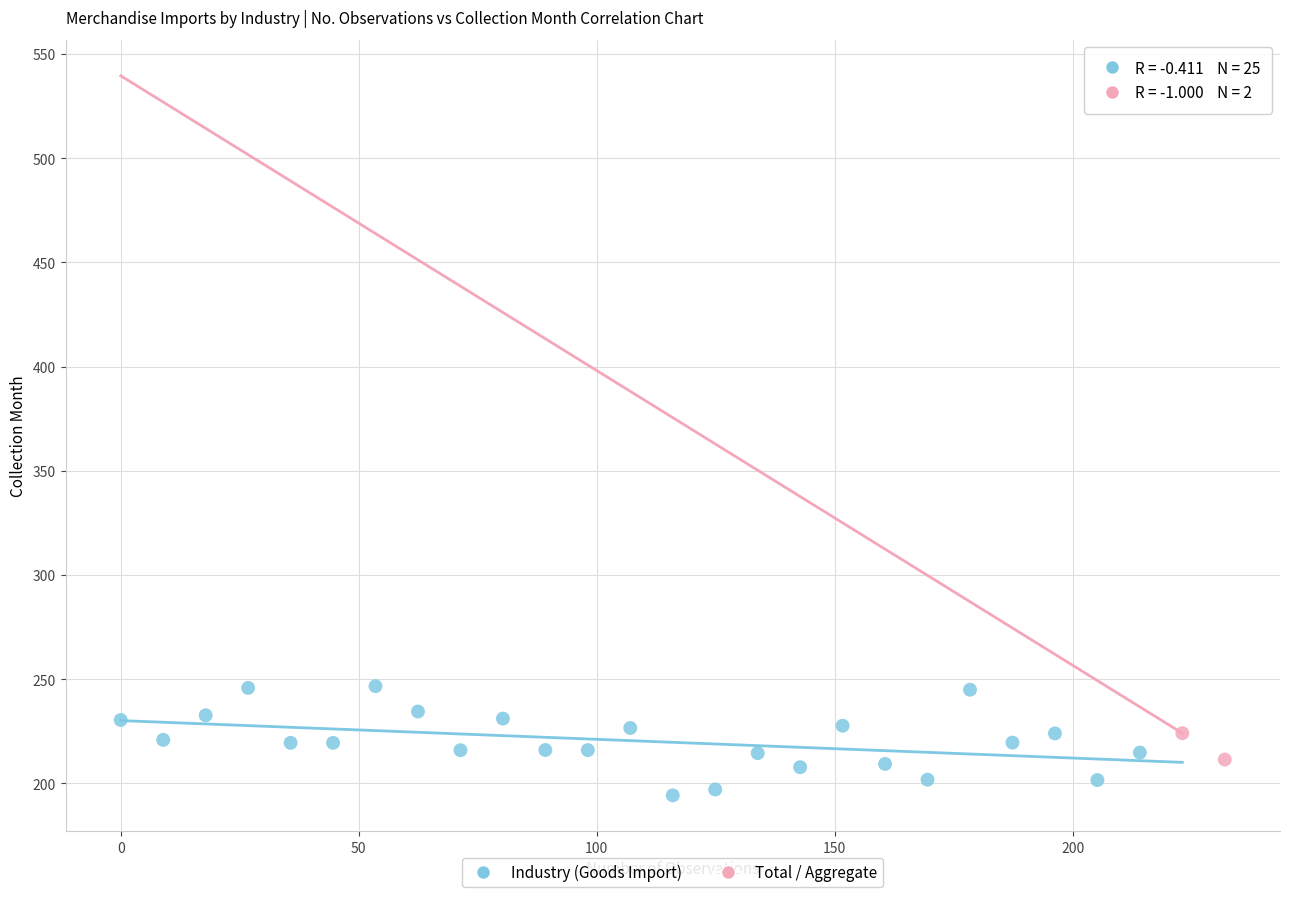

What are all the series names shown in the legend?

Industry (Goods Import), Total / Aggregate